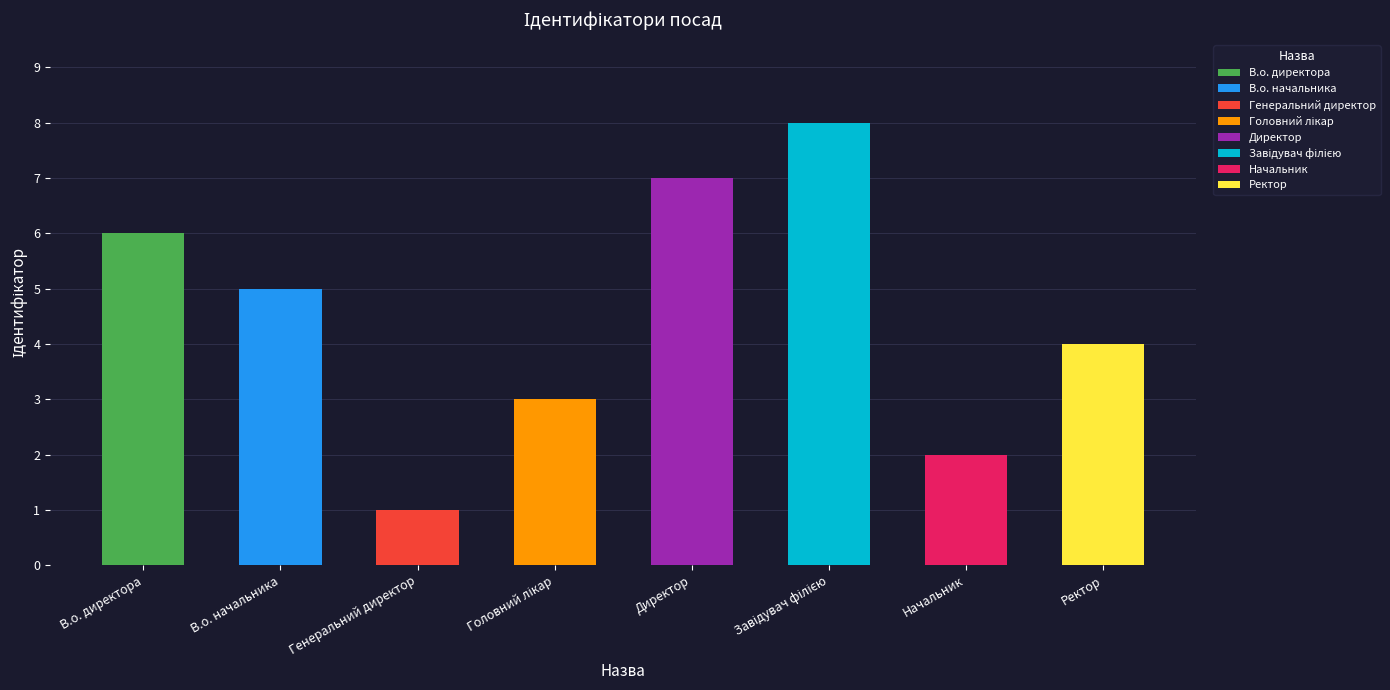

Reading left to right, what are all the values shown in this chart?

В.о. директора=6	В.о. начальника=5	Генеральний директор=1	Головний лікар=3	Директор=7	Завідувач філією=8	Начальник=2	Ректор=4